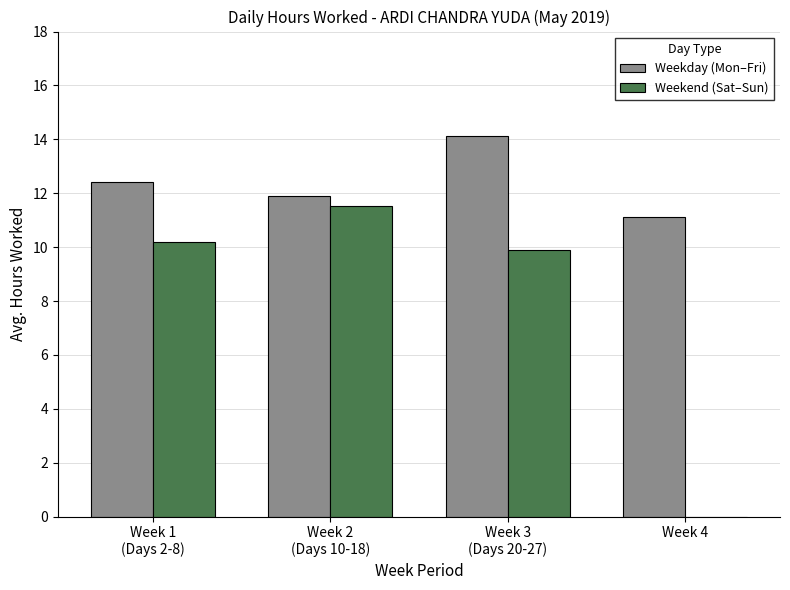

What is the total value across all series at Week 4?

11.1